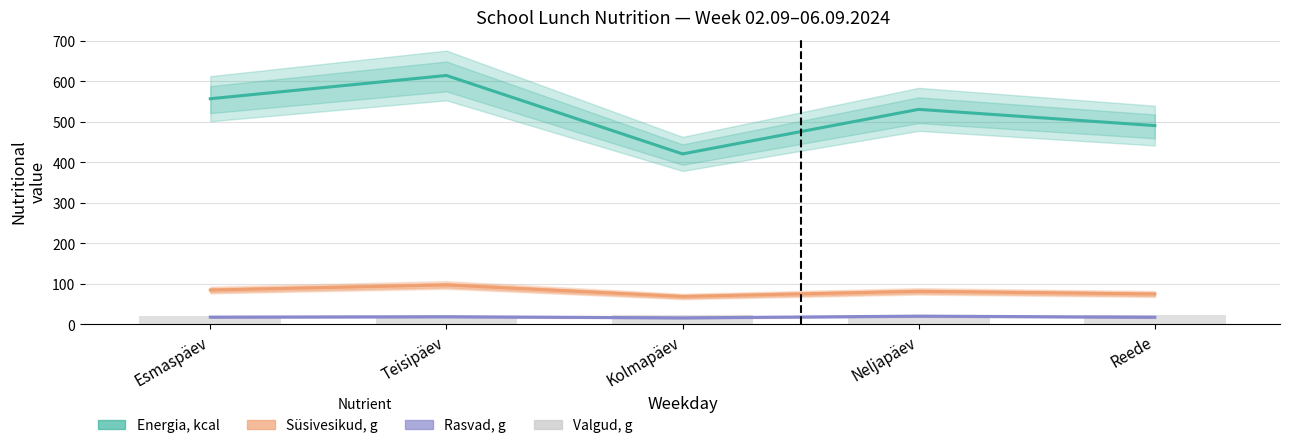

At how many categories does at least one series exceed 24?

5